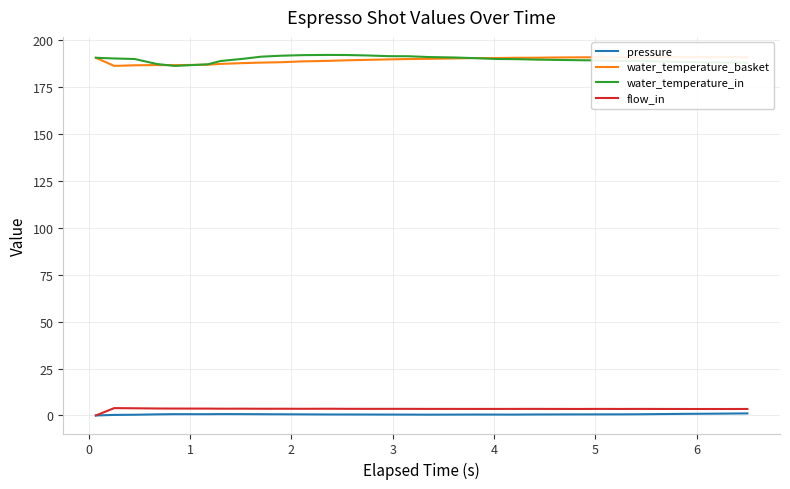

True or false: water_temperature_in and flow_in cross at least once.

False